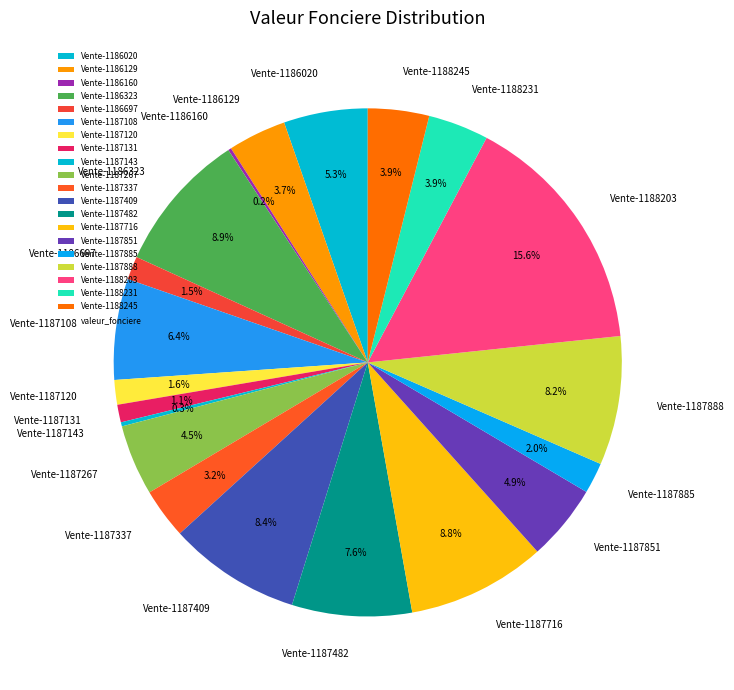

To the nearest percent, what portion does Vente-1187120 represent?

2%